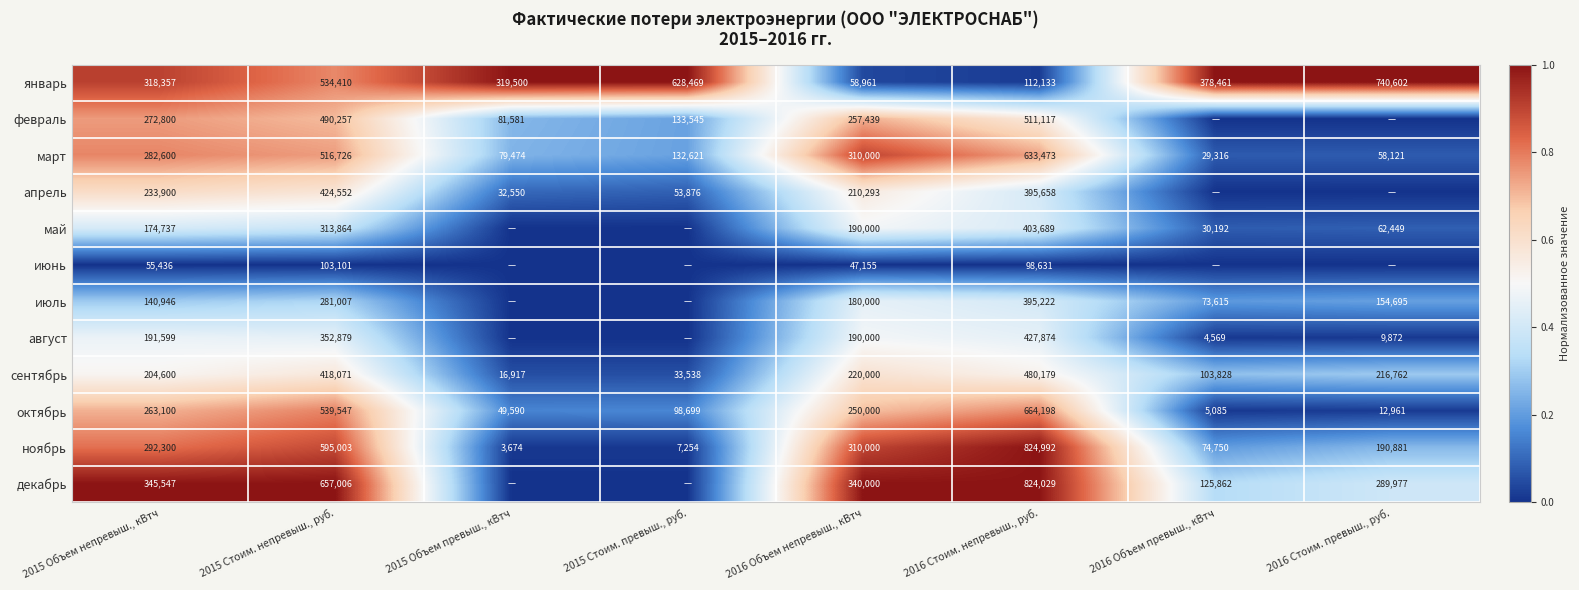

What is the total value across all series at 2015 Стоим. непревыш., руб.?

5226423